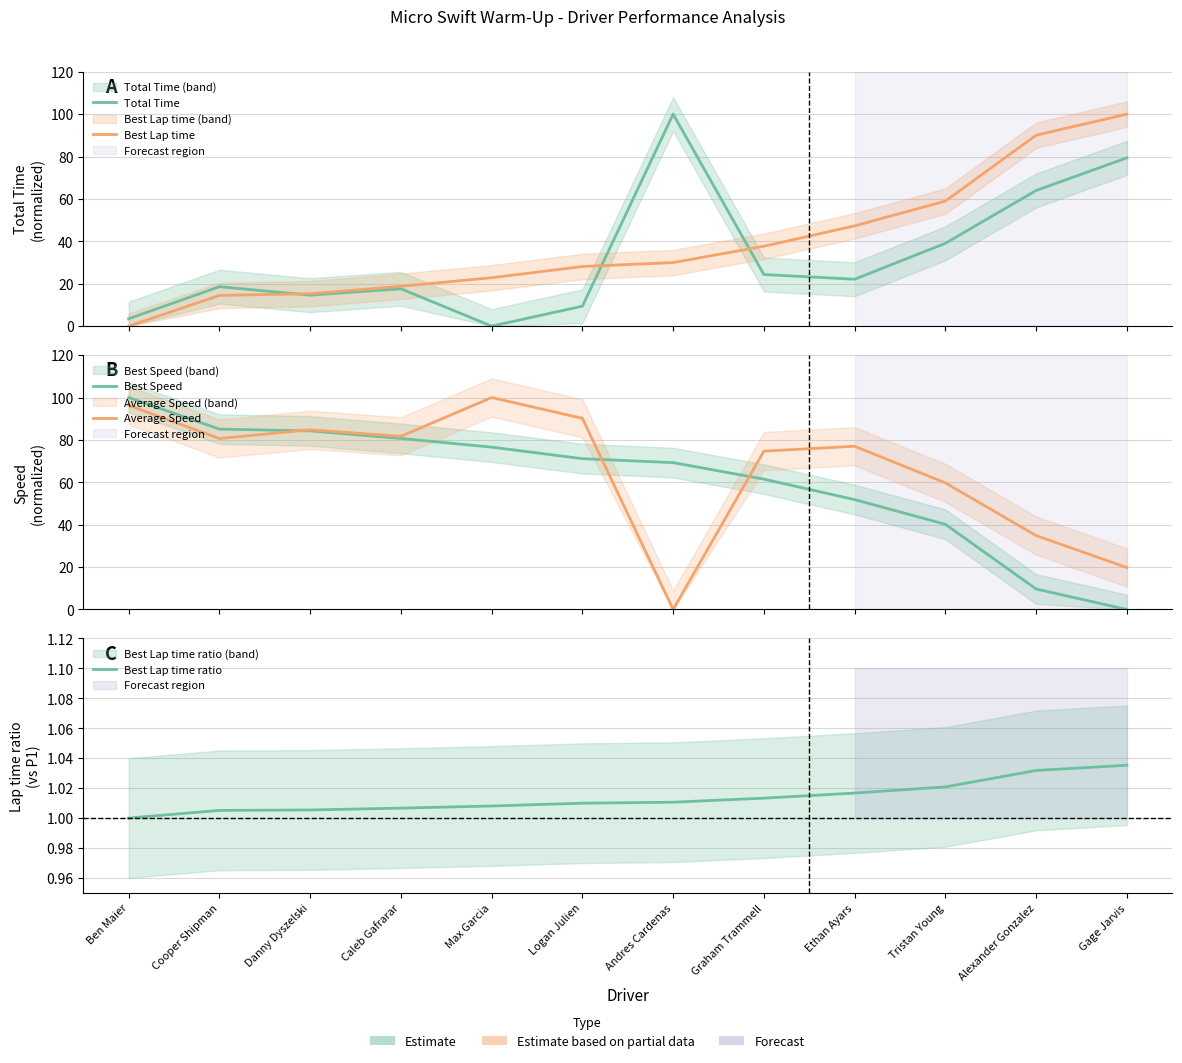

What is the lowest value of the Best Lap time ratio series?

1.0